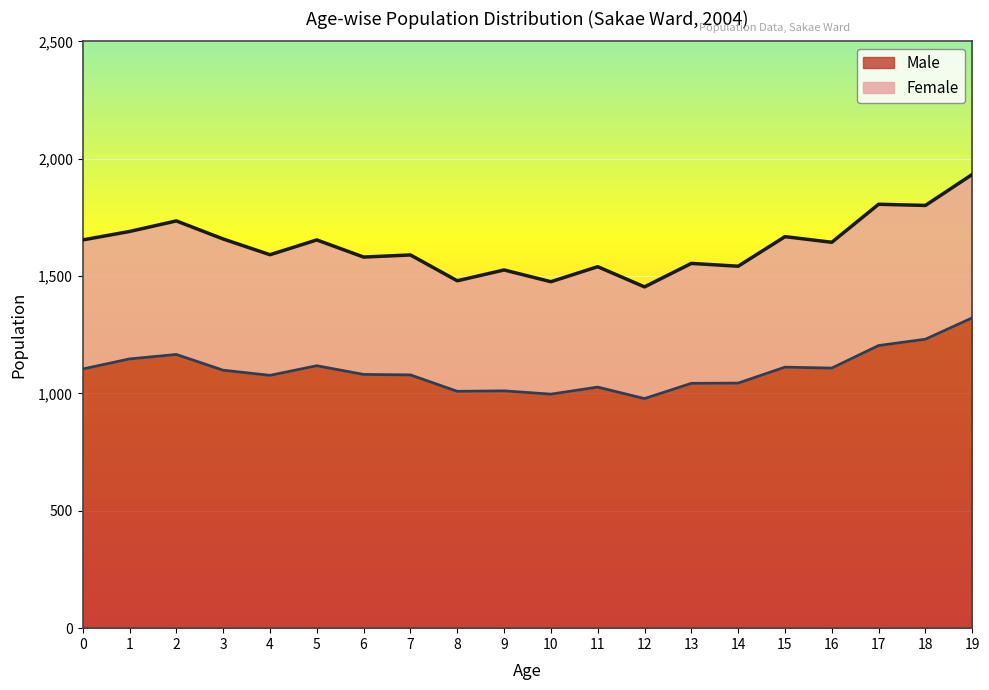

True or false: Male and Total intersect in this chart.

False